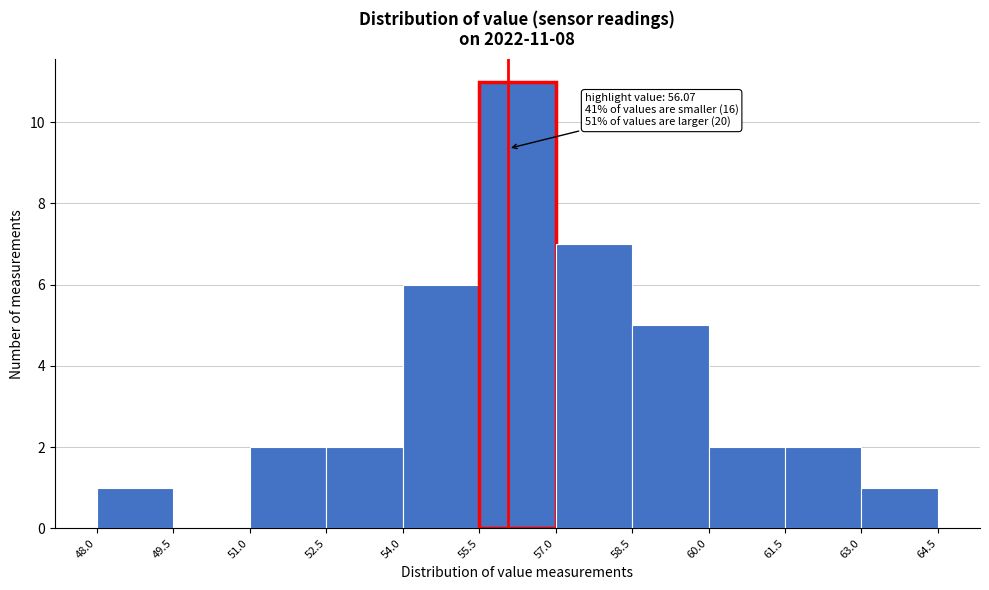

Over which range of the x-axis is the bar tallest?

55.5 to 57.0